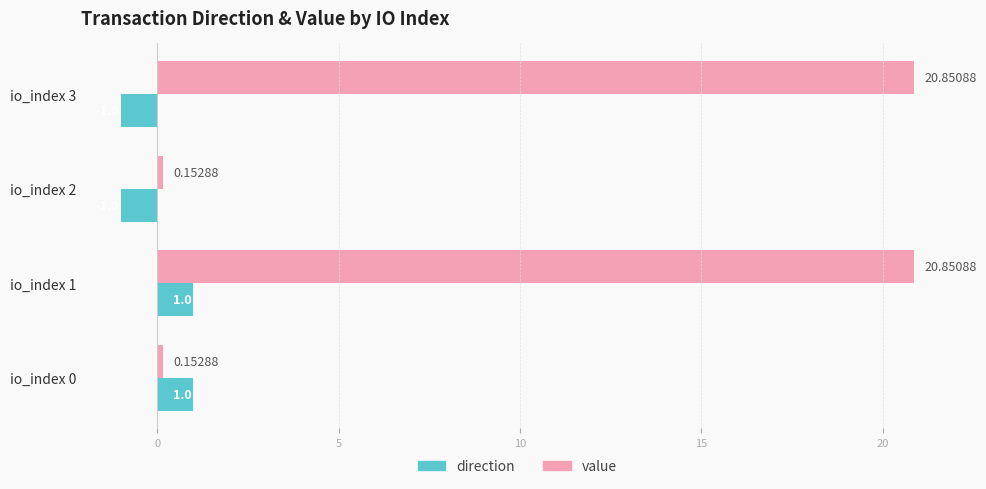

How many values in the value series exceed 20?

2